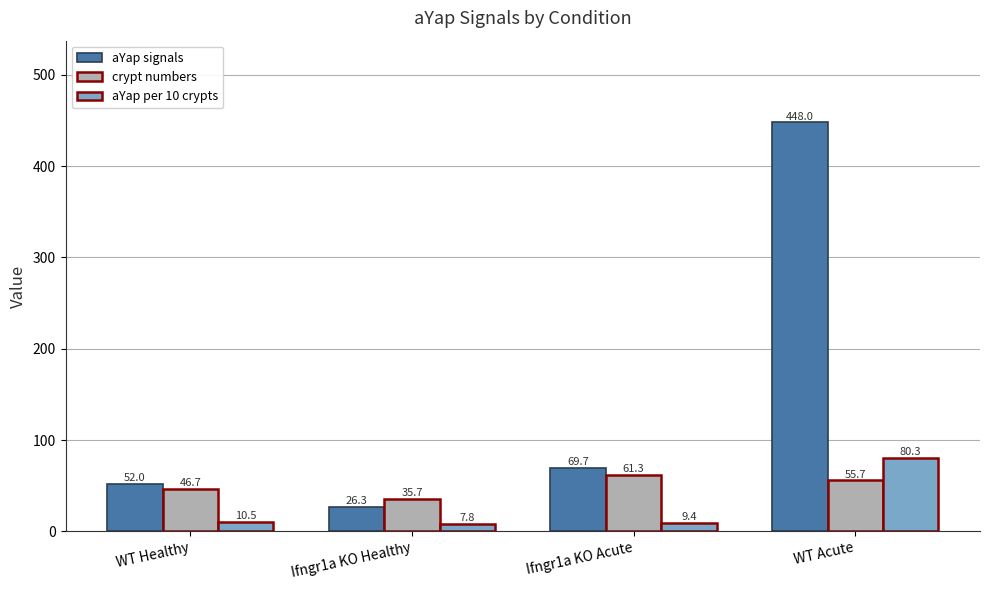

Reading left to right, what are all the values shown in this chart?

aYap signals: 52.0	26.3	69.7	448.0
crypt numbers: 46.7	35.7	61.3	55.7
aYap per 10 crypts: 10.5	7.8	9.4	80.3